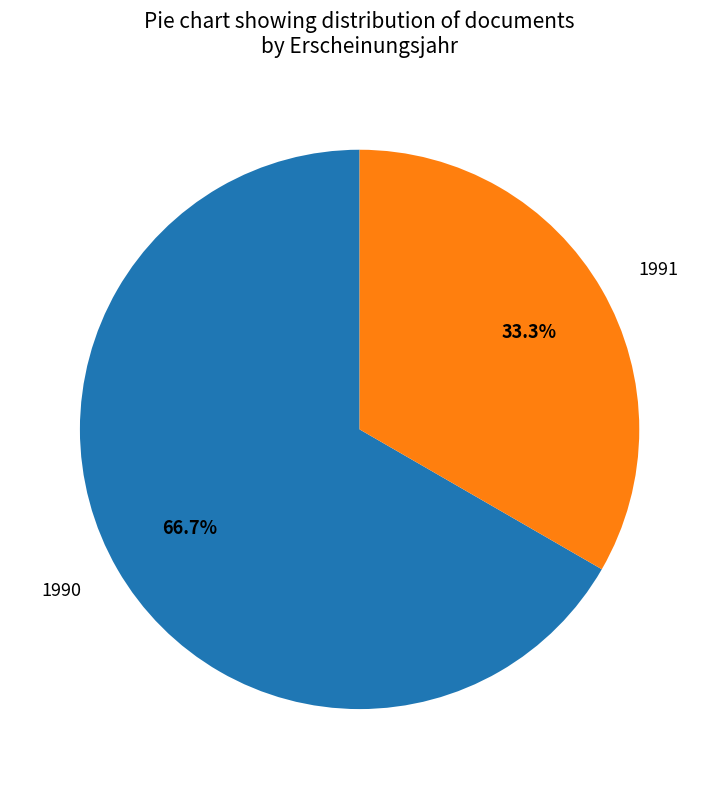

Which category has the biggest portion of the pie?

1990